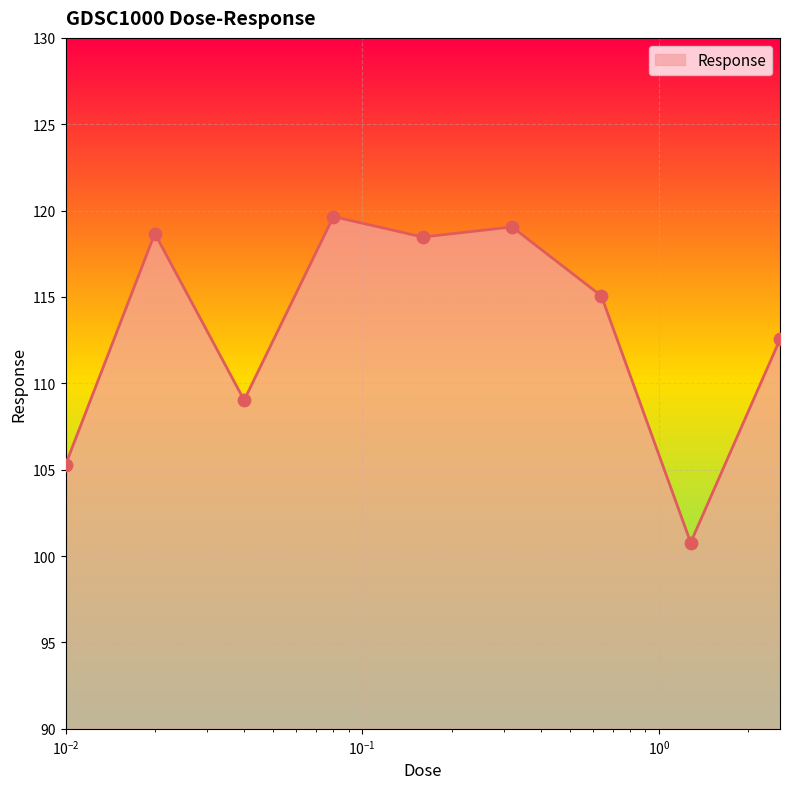

What is the difference between the maximum and minimum values?

18.9